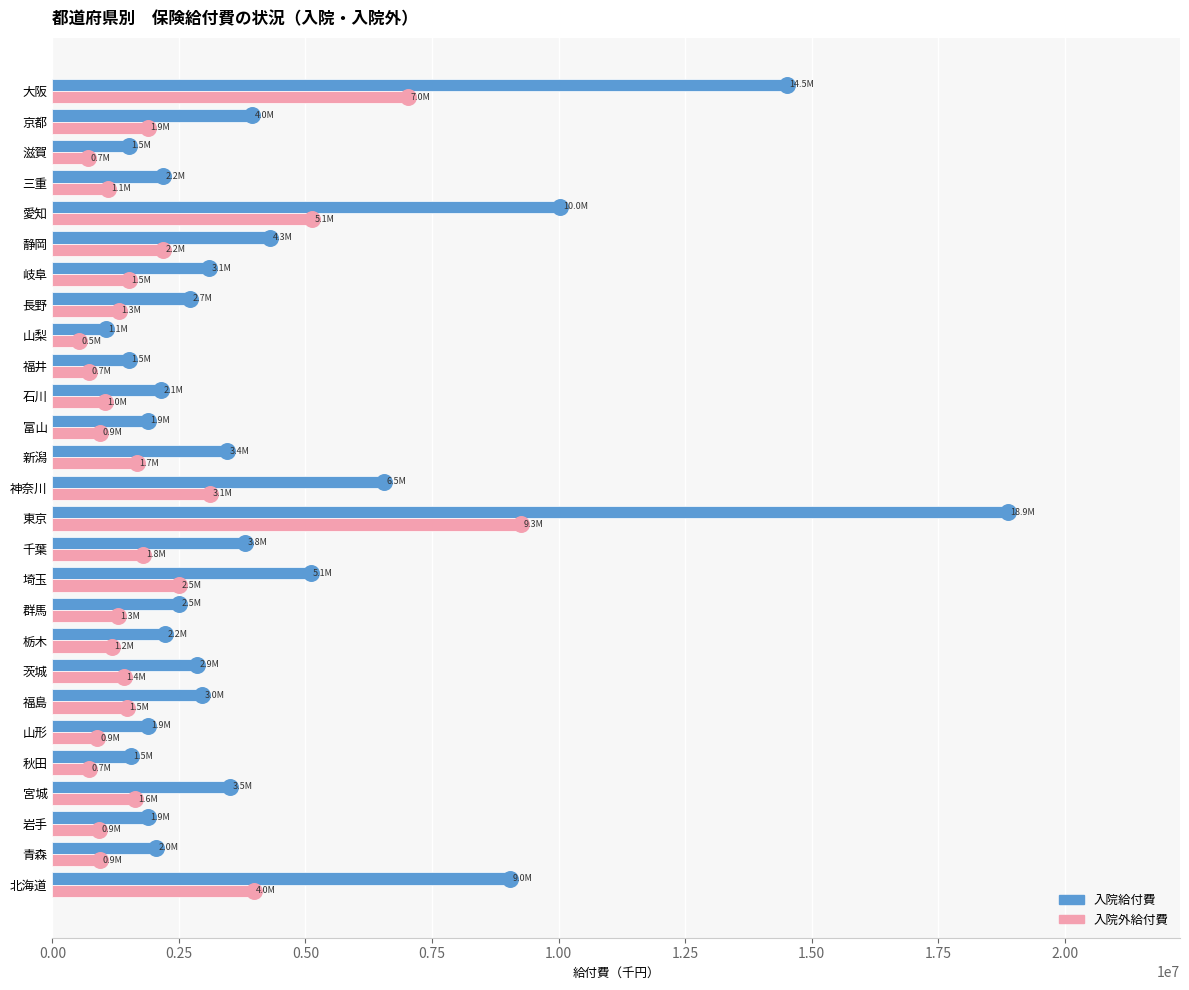

True or false: 入院給付費 has a value of 28649526.1 at 東京.

False